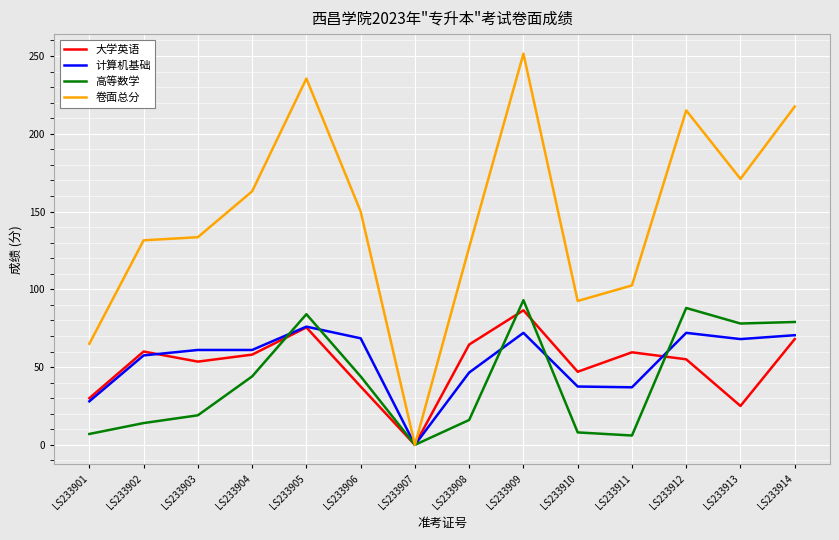

What is the sum of all 大学英语 values?

720.0